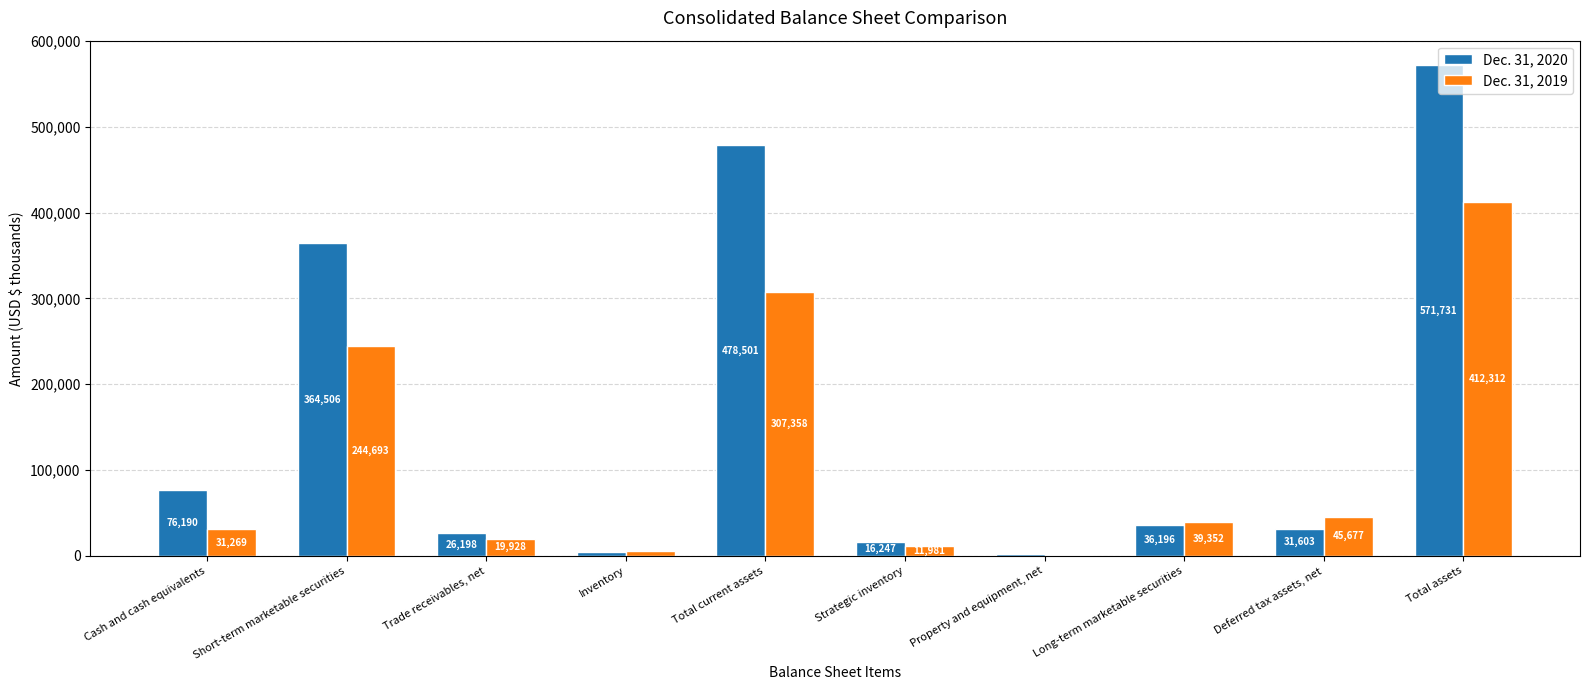

What is the sum of the Dec. 31, 2020 values at Total current assets and Cash and cash equivalents?

554691